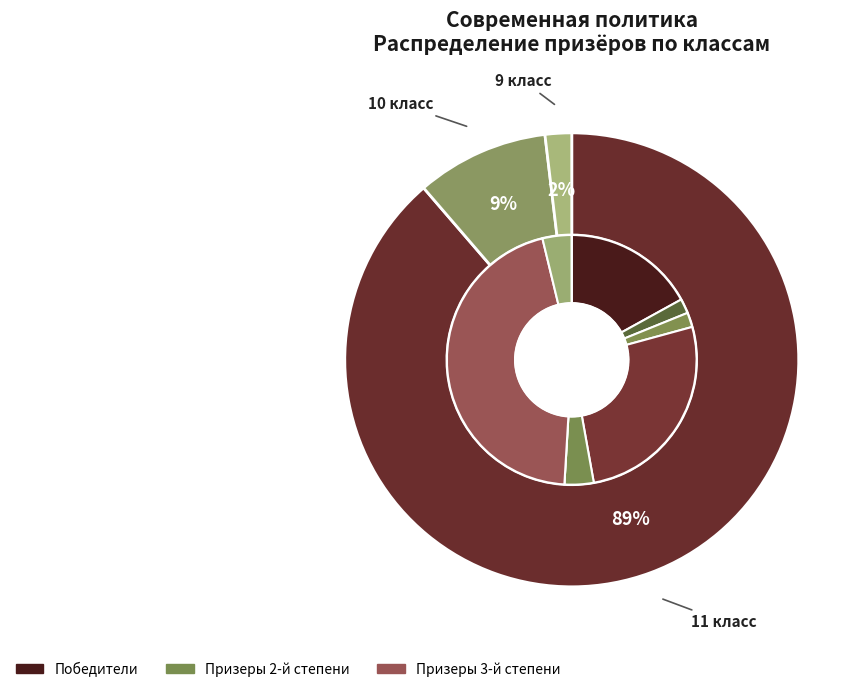

The 11 класс slice represents 76% of the pie. True or false?

False